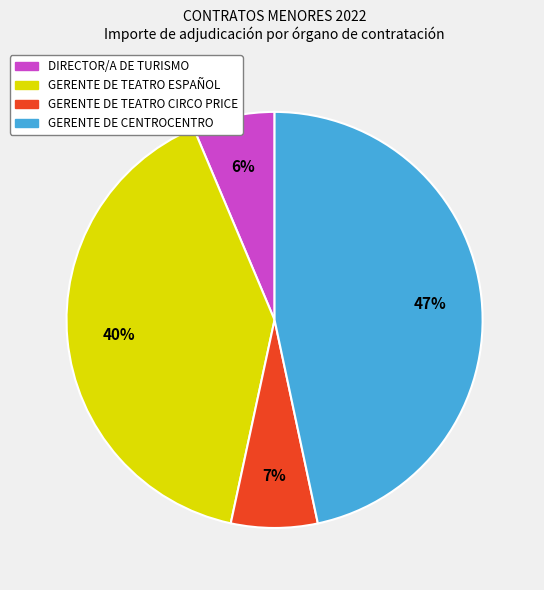

To the nearest percent, what is the average slice percentage?

25%